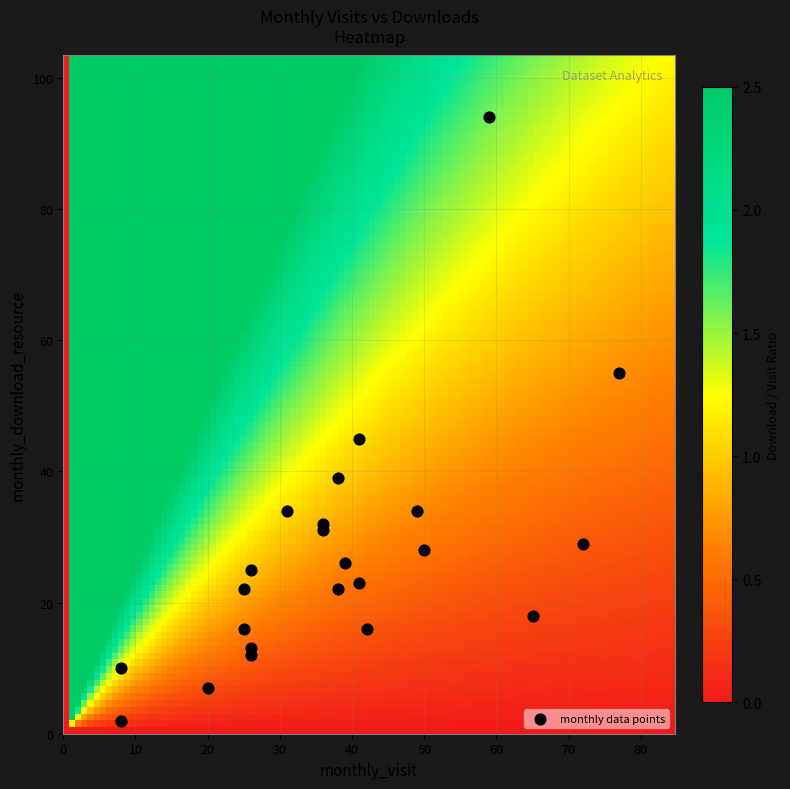

What Y value in the scatter plot is closest to 48?

45